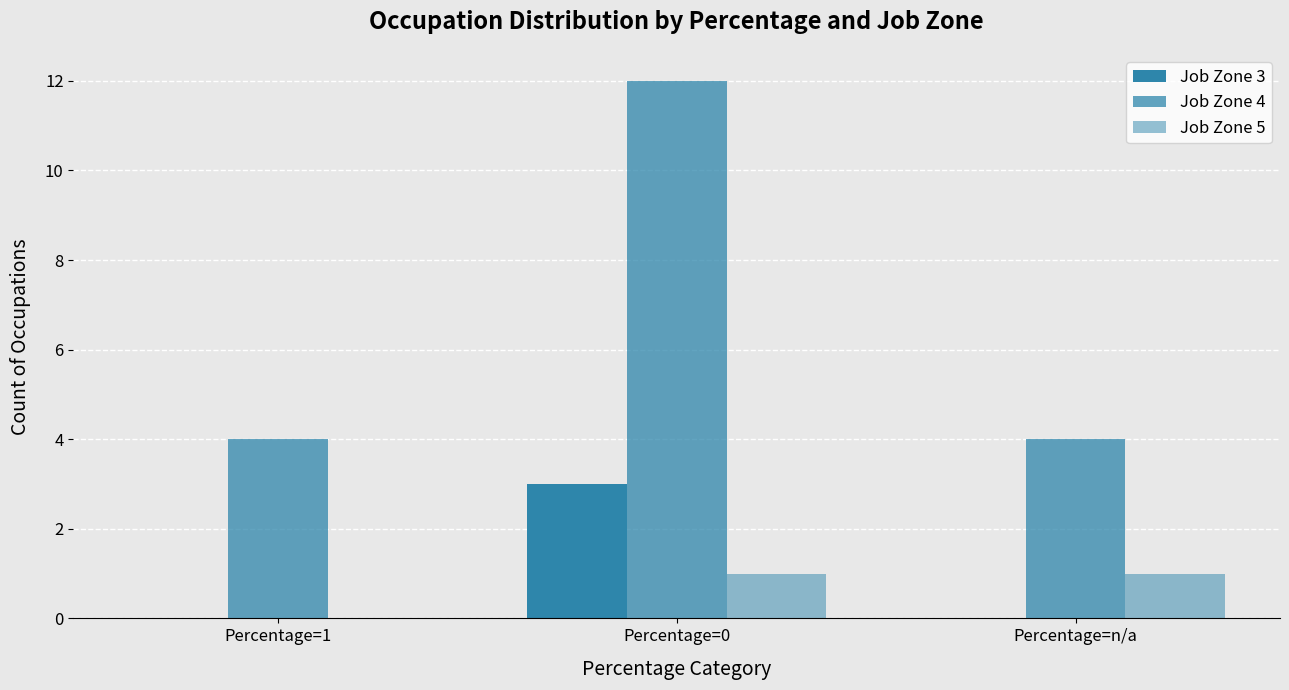

Reading left to right, what are all the values shown in this chart?

Job Zone 3: Percentage=1=0	Percentage=0=3	Percentage=n/a=0
Job Zone 4: Percentage=1=4	Percentage=0=12	Percentage=n/a=4
Job Zone 5: Percentage=1=0	Percentage=0=1	Percentage=n/a=1